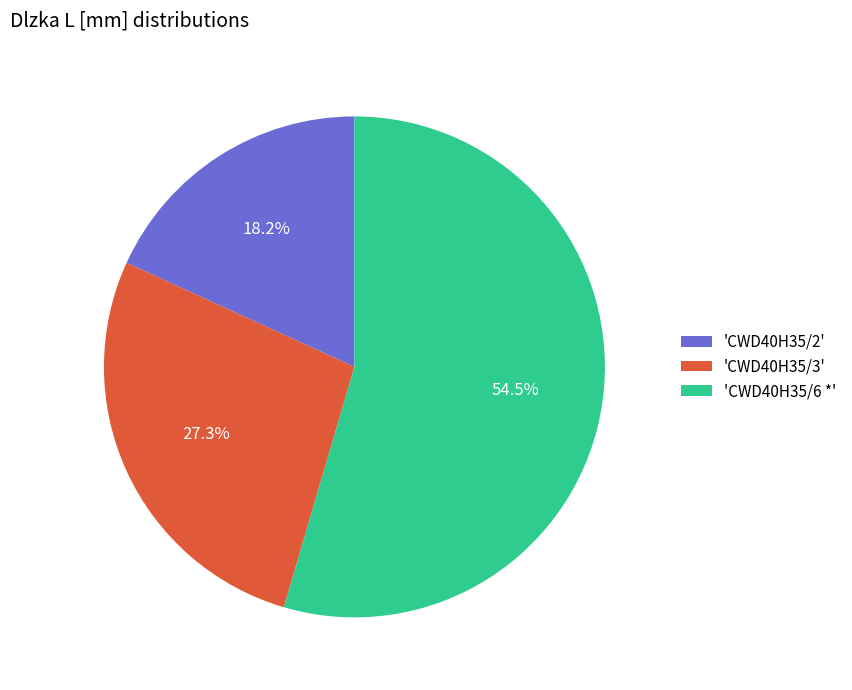

Which category has the smallest portion of the pie?

'CWD40H35/2'